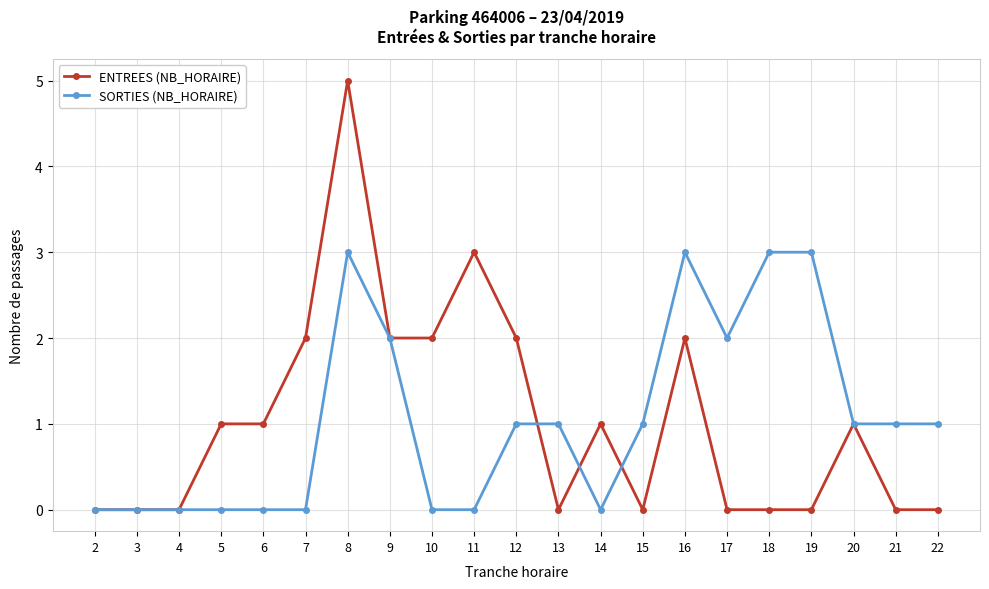

What is the total value across all series at 12?

3